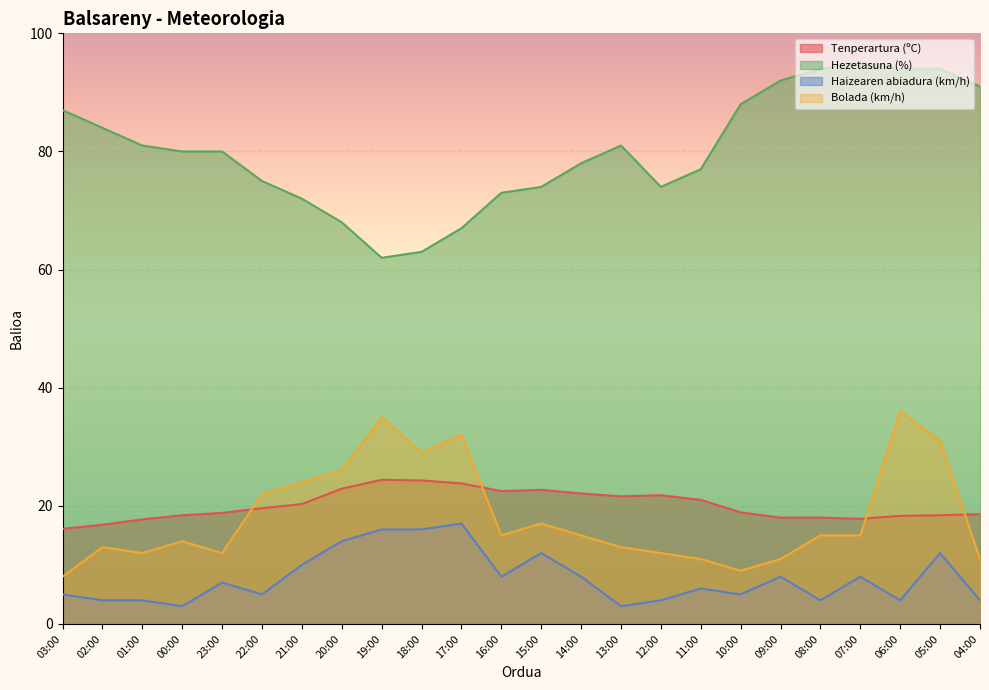

Reading left to right, list all the values displayed in this chart.

Tenperartura (ºC): 03:00=16.1	02:00=16.8	01:00=17.7	00:00=18.4	23:00=18.8	22:00=19.6	21:00=20.3	20:00=22.9	19:00=24.4	18:00=24.3	17:00=23.8	16:00=22.5	15:00=22.7	14:00=22.1	13:00=21.6	12:00=21.8	11:00=21.0	10:00=18.9	09:00=18.0	08:00=18.0	07:00=17.8	06:00=18.3	05:00=18.4	04:00=18.6
Hezetasuna (%): 03:00=87.0	02:00=84.0	01:00=81.0	00:00=80.0	23:00=80.0	22:00=75.0	21:00=72.0	20:00=68.0	19:00=62.0	18:00=63.0	17:00=67.0	16:00=73.0	15:00=74.0	14:00=78.0	13:00=81.0	12:00=74.0	11:00=77.0	10:00=88.0	09:00=92.0	08:00=94.0	07:00=95.0	06:00=94.0	05:00=94.0	04:00=91.0
Haizearen abiadura (km/h): 03:00=5.0	02:00=4.0	01:00=4.0	00:00=3.0	23:00=7.0	22:00=5.0	21:00=10.0	20:00=14.0	19:00=16.0	18:00=16.0	17:00=17.0	16:00=8.0	15:00=12.0	14:00=8.0	13:00=3.0	12:00=4.0	11:00=6.0	10:00=5.0	09:00=8.0	08:00=4.0	07:00=8.0	06:00=4.0	05:00=12.0	04:00=4.0
Bolada (km/h): 03:00=8.0	02:00=13.0	01:00=12.0	00:00=14.0	23:00=12.0	22:00=22.0	21:00=24.0	20:00=26.0	19:00=35.0	18:00=29.0	17:00=32.0	16:00=15.0	15:00=17.0	14:00=15.0	13:00=13.0	12:00=12.0	11:00=11.0	10:00=9.0	09:00=11.0	08:00=15.0	07:00=15.0	06:00=36.0	05:00=31.0	04:00=11.0